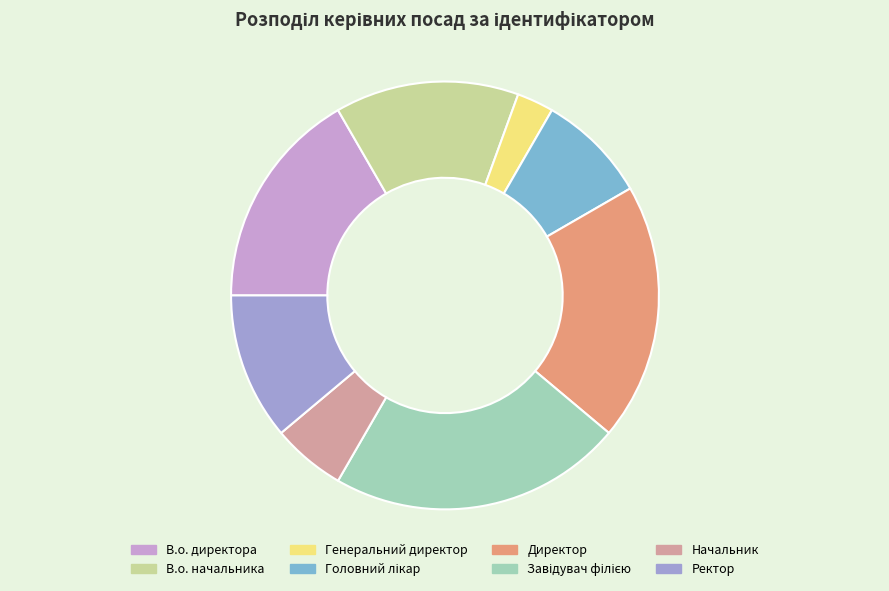

Approximately how many times larger is the value at Генеральний директор compared to В.о. начальника?

0.2